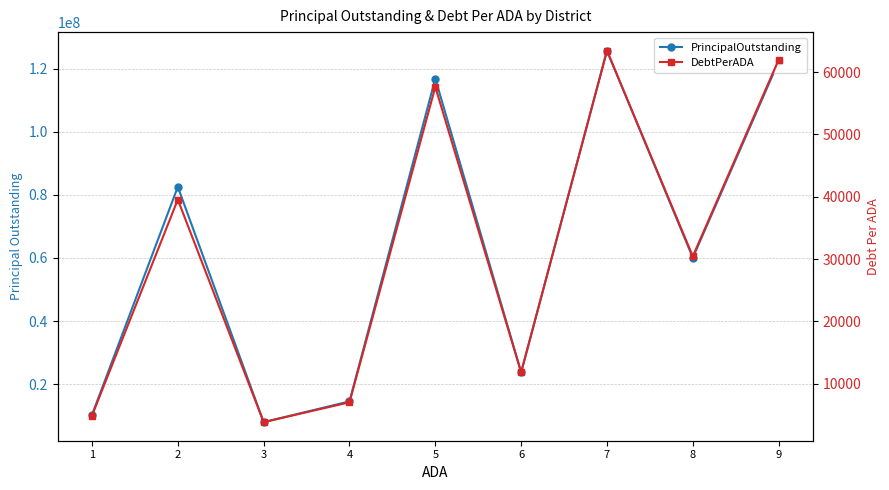

Which series has the widest spread of values?

PrincipalOutstanding